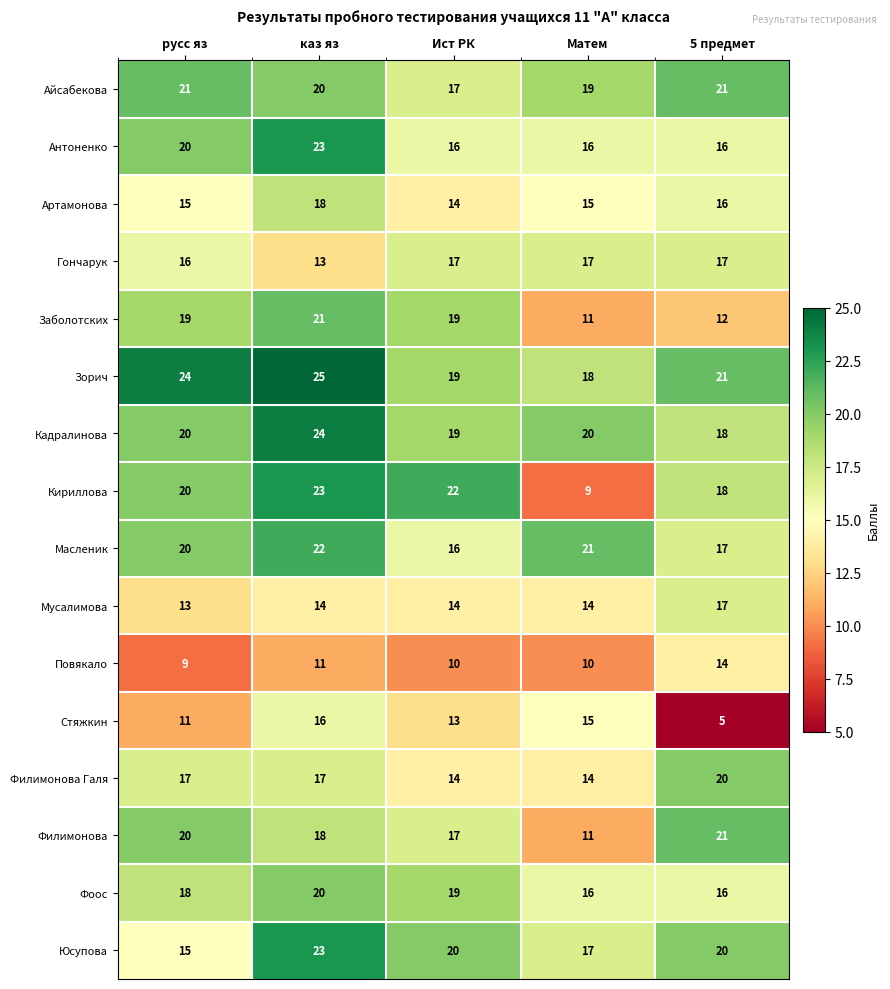

What is the spread (max minus min) of values at 5 предмет?

16